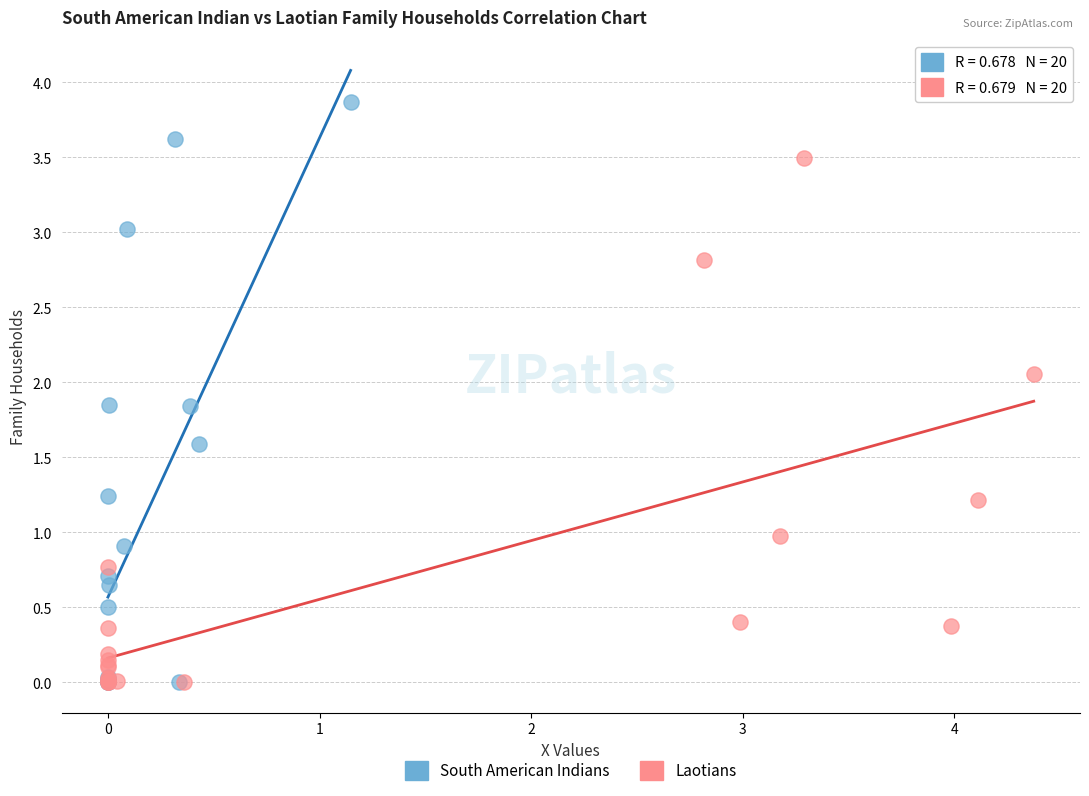

Which series reaches the maximum Y coordinate?

South American Indians